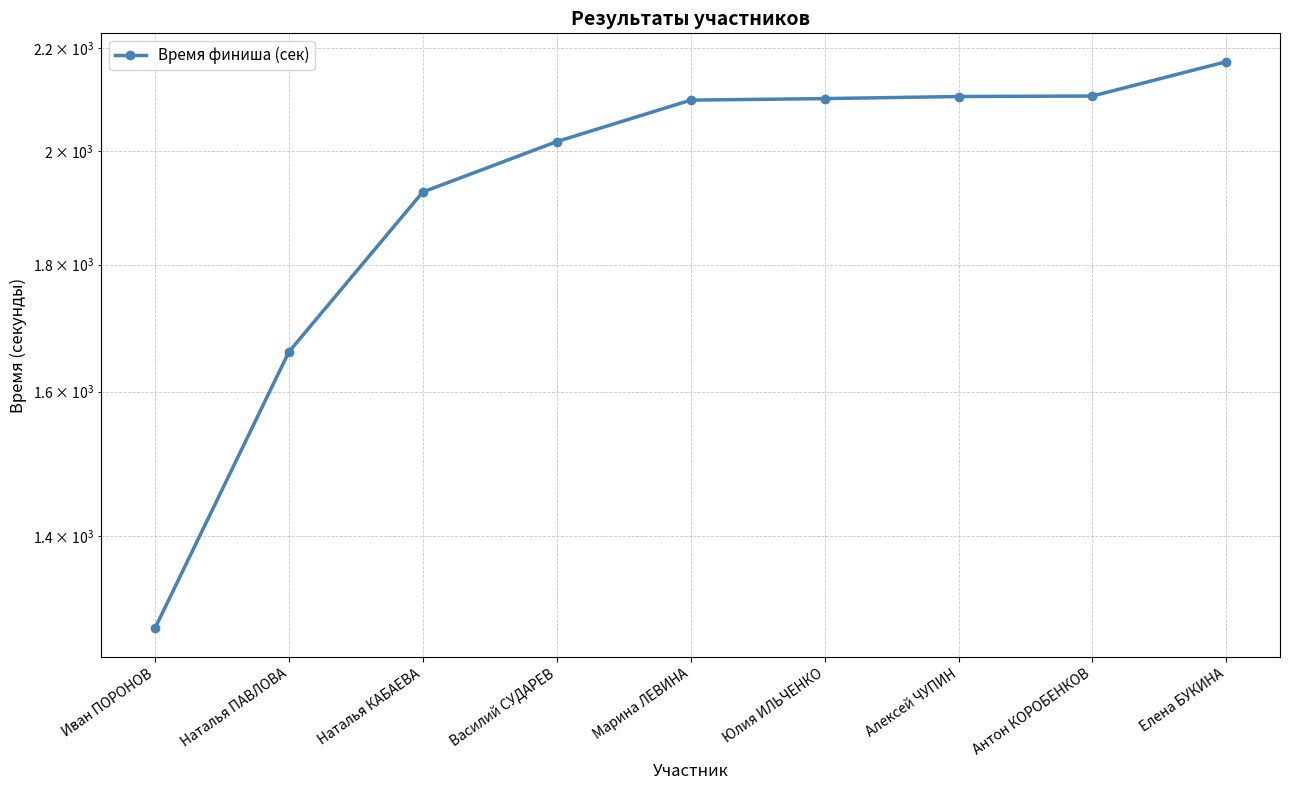

What position from the right is Наталья ПАВЛОВА?

8